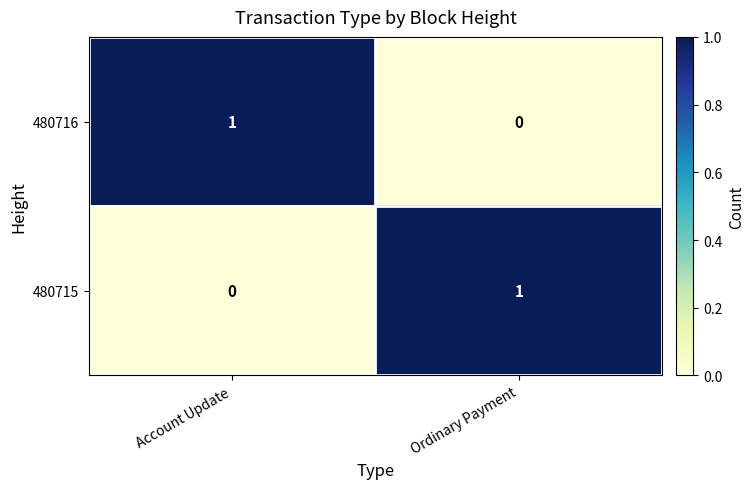

Is the value of 480715 at Ordinary Payment greater than the value of 480716 at Ordinary Payment?

Yes